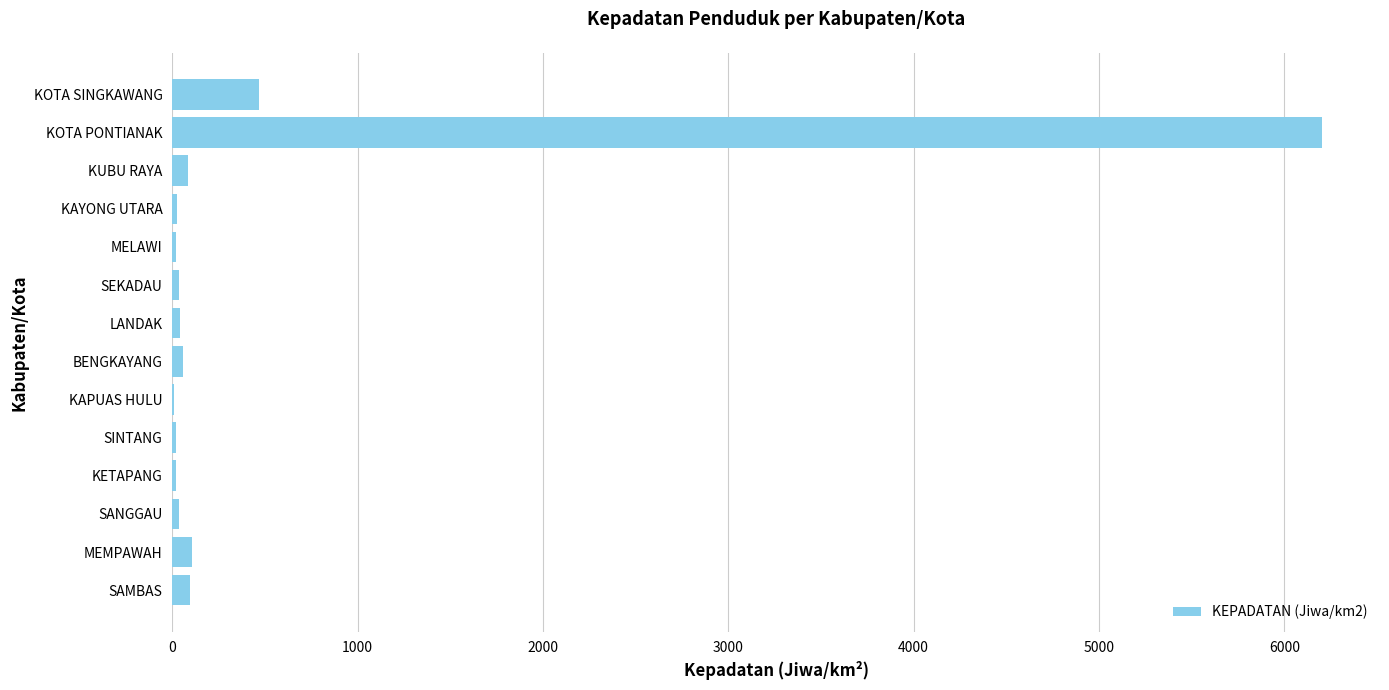

What is the sum of all values?

7242.6